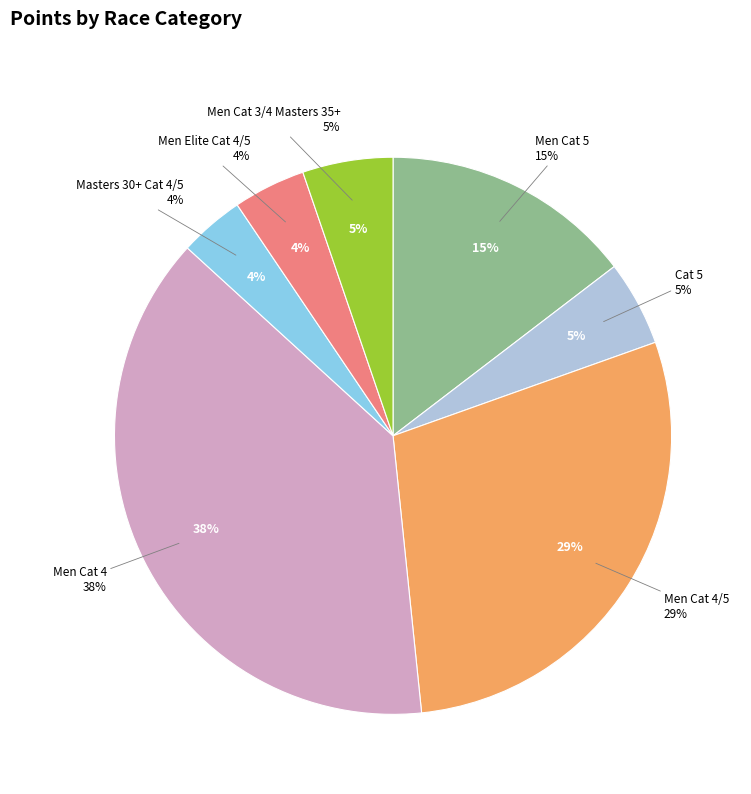

To the nearest percent, what percentage of the pie is Men Cat 5?

15%